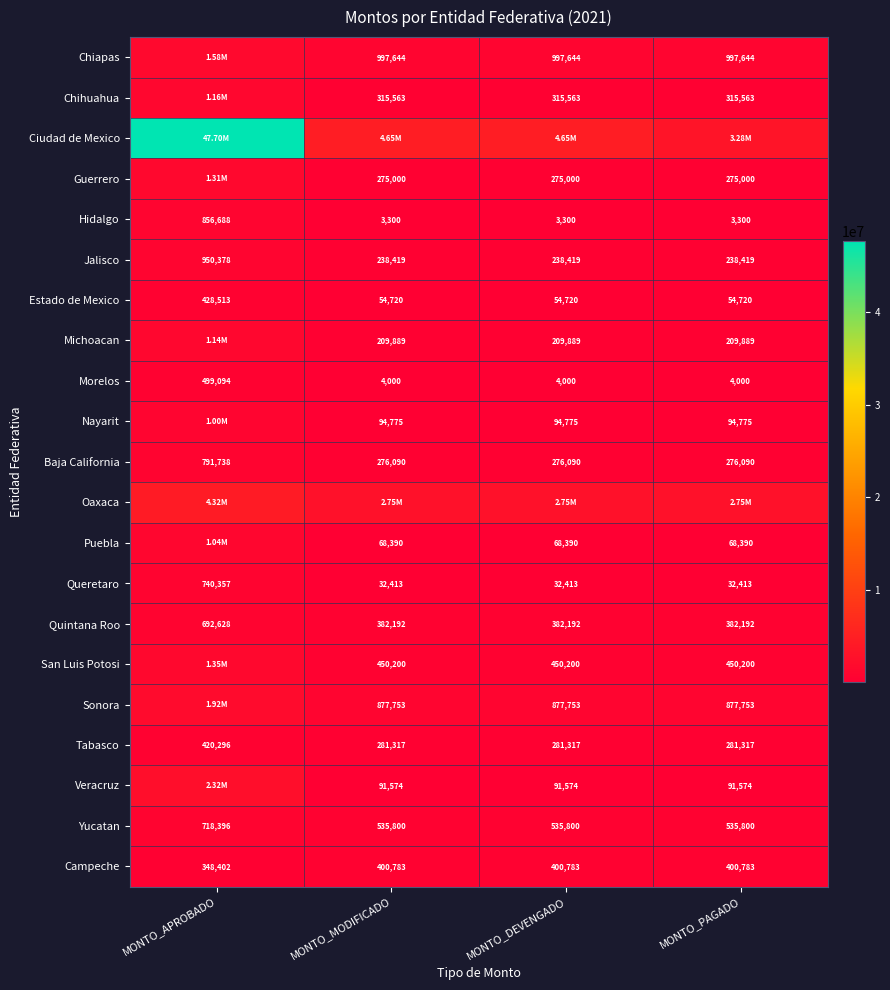

What is the sum of all Quintana Roo values?

1839204